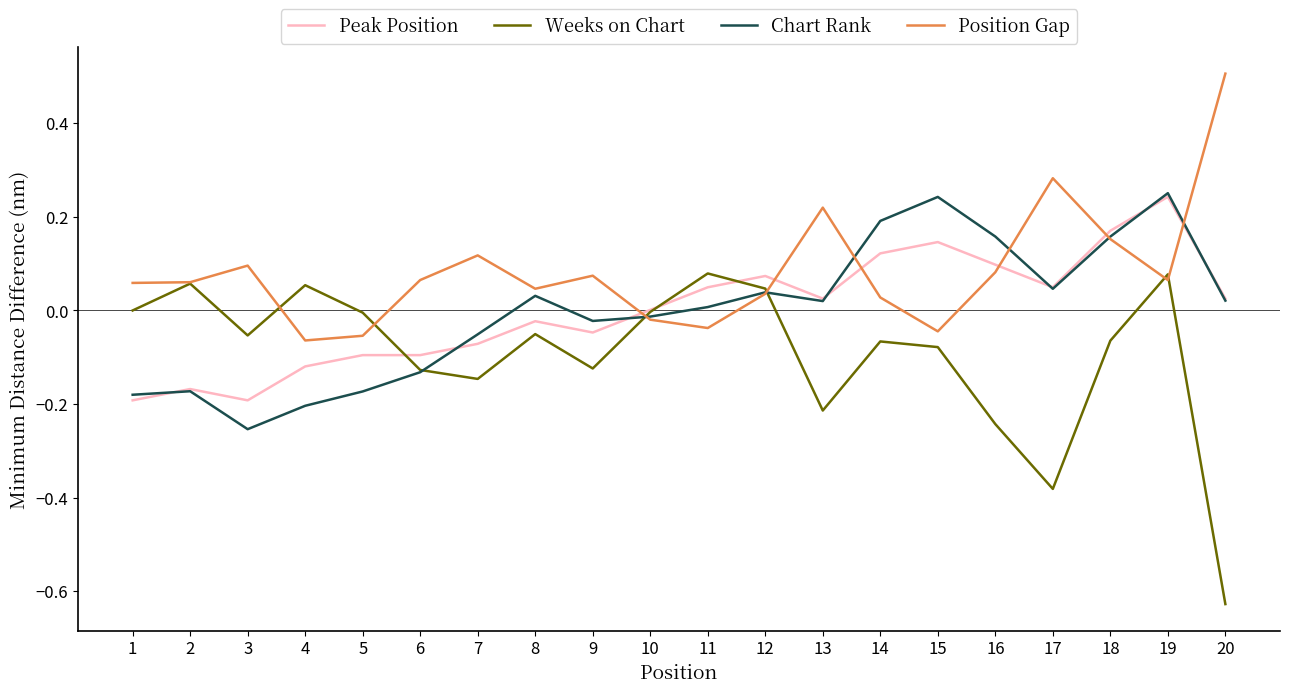

Which category has the lowest value across all series?

20